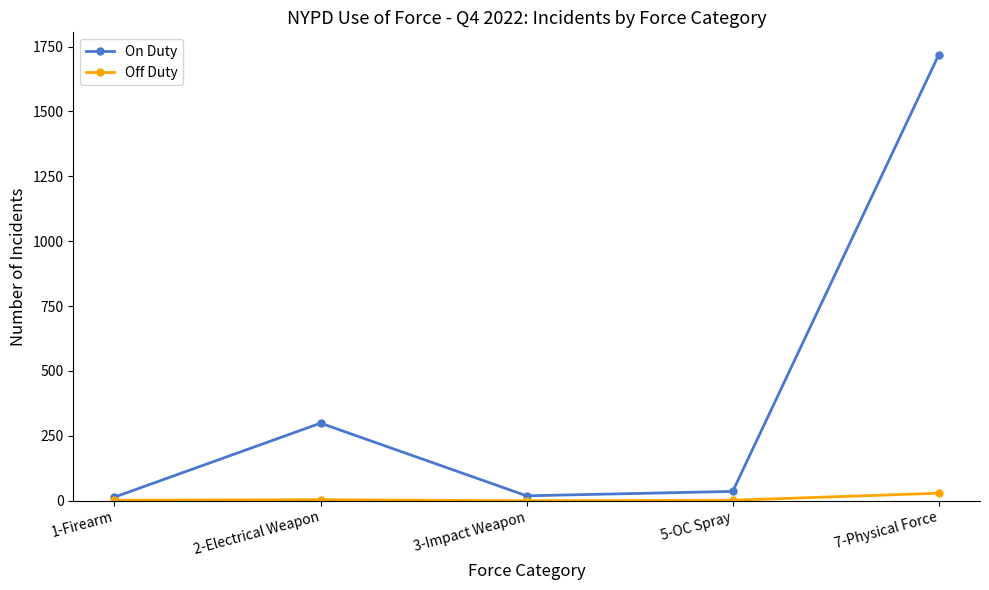

What are all the series names shown in the legend?

On Duty, Off Duty